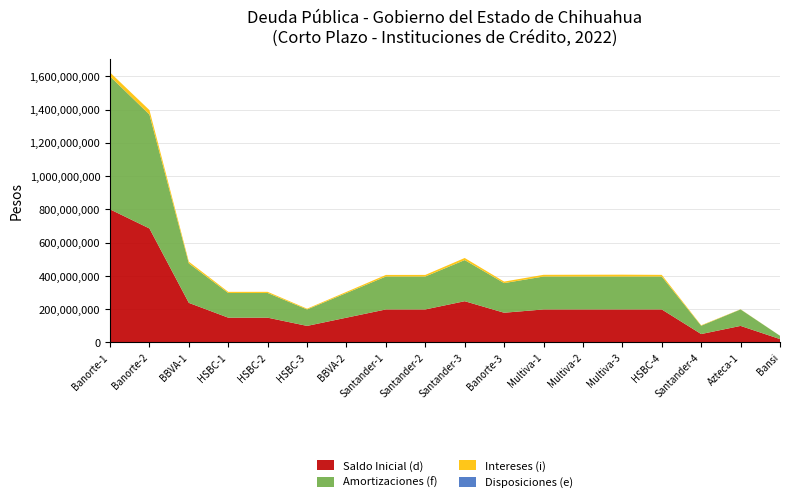

Reading right to left, transcribe all the data shown in this chart.

Saldo Inicial (d): Bansi=19800000.0	Azteca-1=99000000.0	Santander-4=50000000.0	HSBC-4=198000000.0	Multiva-3=198000000.0	Multiva-2=198000000.0	Multiva-1=198000000.0	Banorte-3=178200000.0	Santander-3=247500000.0	Santander-2=198000000.0	Santander-1=198000000.0	BBVA-2=148500000.0	HSBC-3=99000000.0	HSBC-2=148500000.0	HSBC-1=148500000.0	BBVA-1=237500000.0	Banorte-2=685000000.0	Banorte-1=800000000.0
Disposiciones (e): Bansi=0.0	Azteca-1=0.0	Santander-4=0.0	HSBC-4=0.0	Multiva-3=0.0	Multiva-2=0.0	Multiva-1=0.0	Banorte-3=0.0	Santander-3=0.0	Santander-2=0.0	Santander-1=0.0	BBVA-2=0.0	HSBC-3=0.0	HSBC-2=0.0	HSBC-1=0.0	BBVA-1=0.0	Banorte-2=0.0	Banorte-1=0.0
Amortizaciones (f): Bansi=19800000.0	Azteca-1=99000000.0	Santander-4=50000000.0	HSBC-4=198000000.0	Multiva-3=198000000.0	Multiva-2=198000000.0	Multiva-1=198000000.0	Banorte-3=178200000.0	Santander-3=247500000.0	Santander-2=198000000.0	Santander-1=198000000.0	BBVA-2=148500000.0	HSBC-3=99000000.0	HSBC-2=148500000.0	HSBC-1=148500000.0	BBVA-1=237500000.0	Banorte-2=685000000.0	Banorte-1=800000000.0
Intereses (i): Bansi=250971.8	Azteca-1=1048947.9	Santander-4=2862484.3	HSBC-4=9971812.9	Multiva-3=11148887.7	Multiva-2=10731211.3	Multiva-1=10265800.5	Banorte-3=9082034.1	Santander-3=12473918.8	Santander-2=9681725.3	Santander-1=9562761.5	BBVA-2=6799687.9	HSBC-3=4669710.1	HSBC-2=6960026.7	HSBC-1=6870949.5	BBVA-1=10404223.1	Banorte-2=26900077.0	Banorte-1=23286752.8